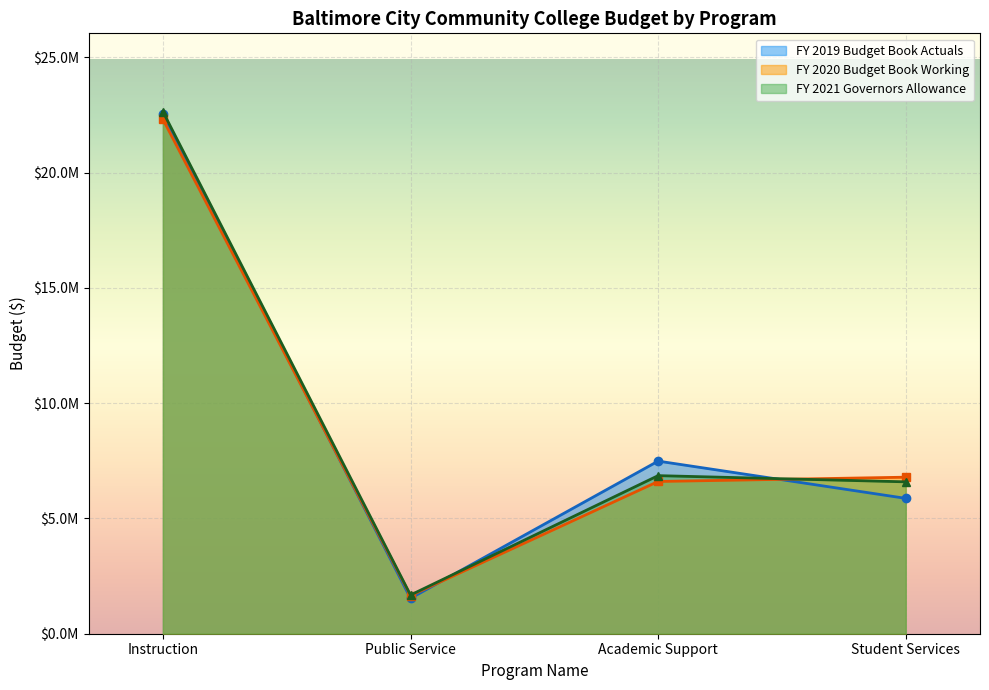

What are all the series names shown in the legend?

FY 2019 Budget Book Actuals, FY 2020 Budget Book Working, FY 2021 Governors Allowance